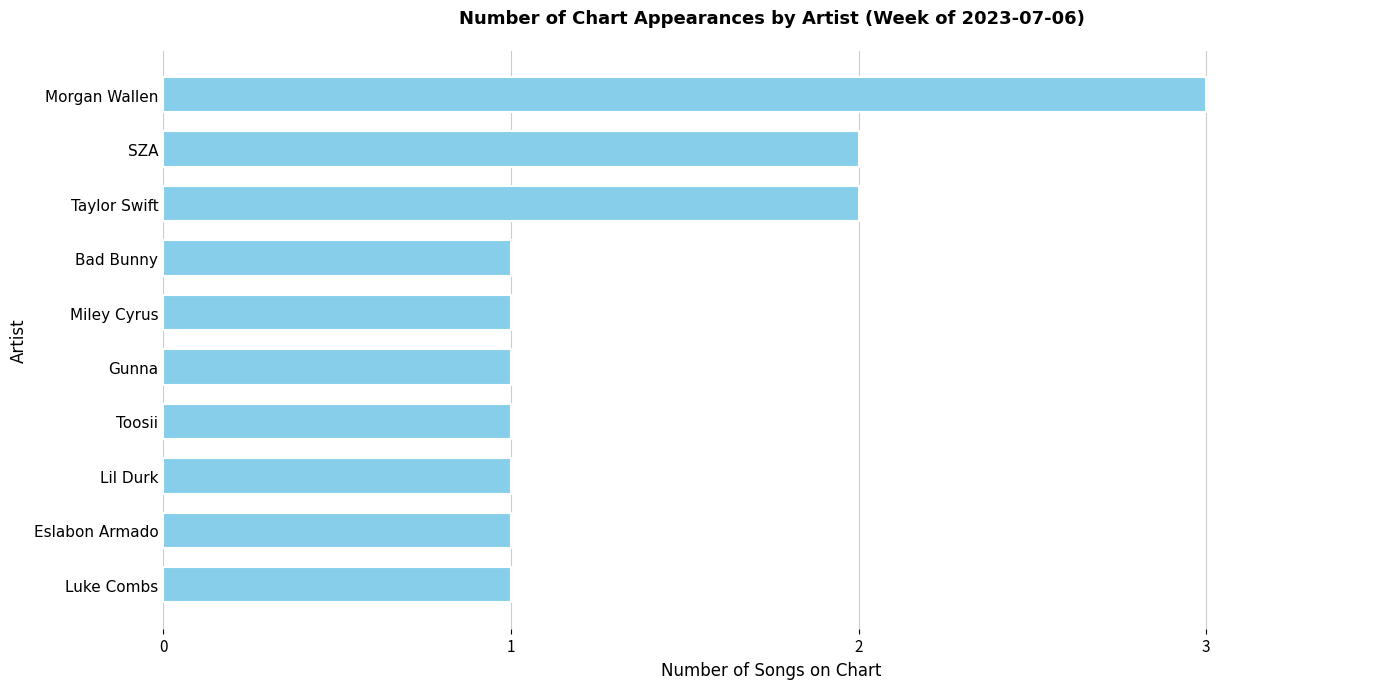

Between SZA and Miley Cyrus, which is larger?

SZA